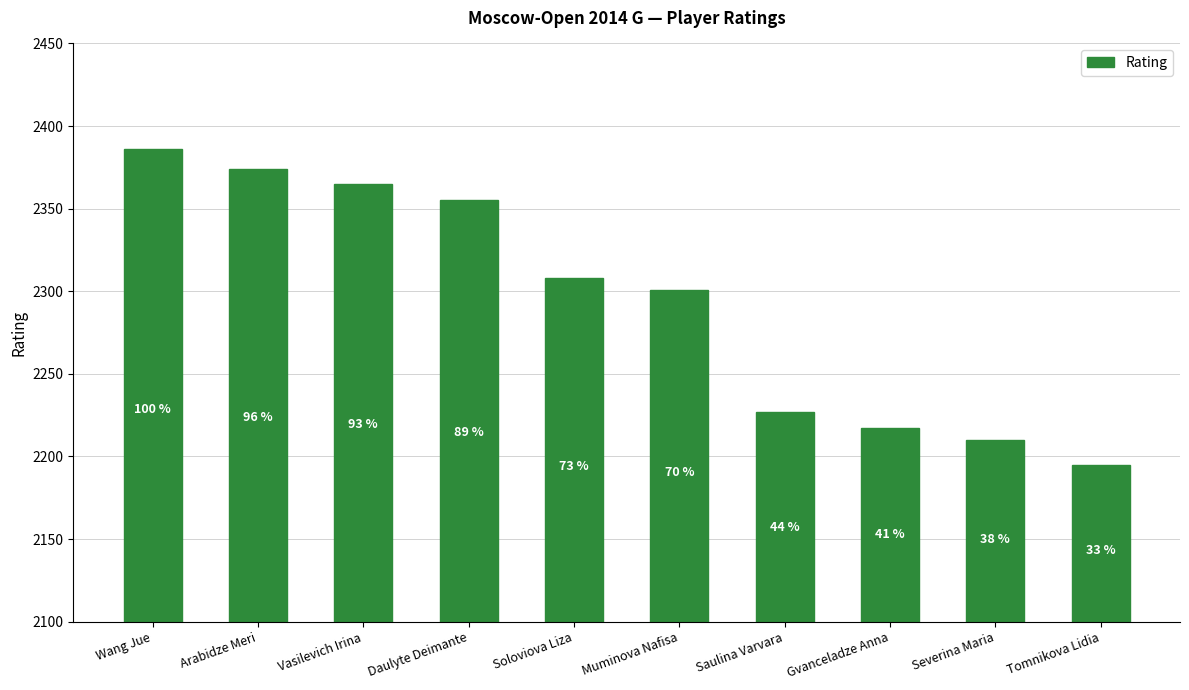

How many bars are there in total?

10